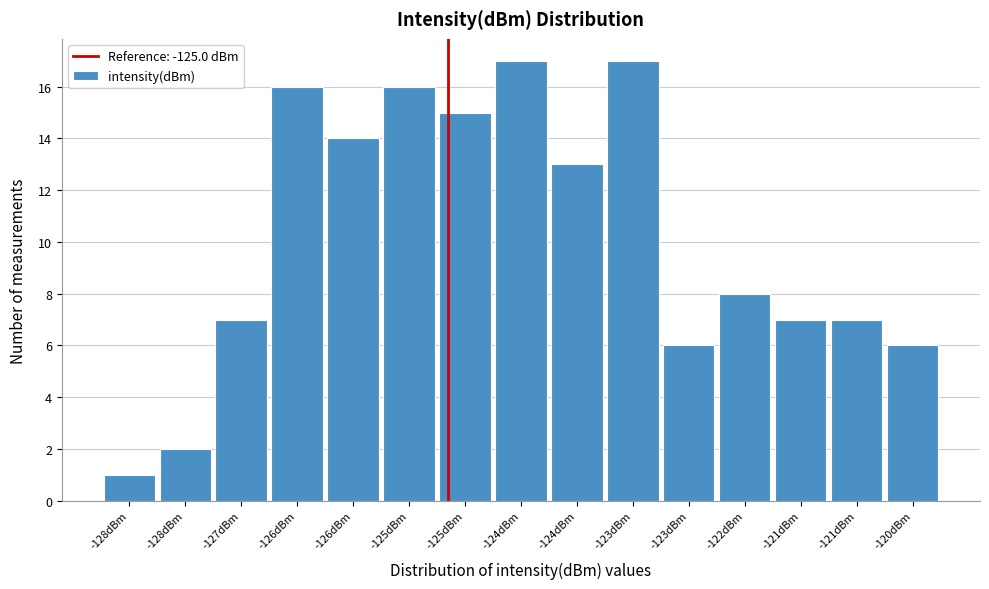

Are the bars horizontal?

No